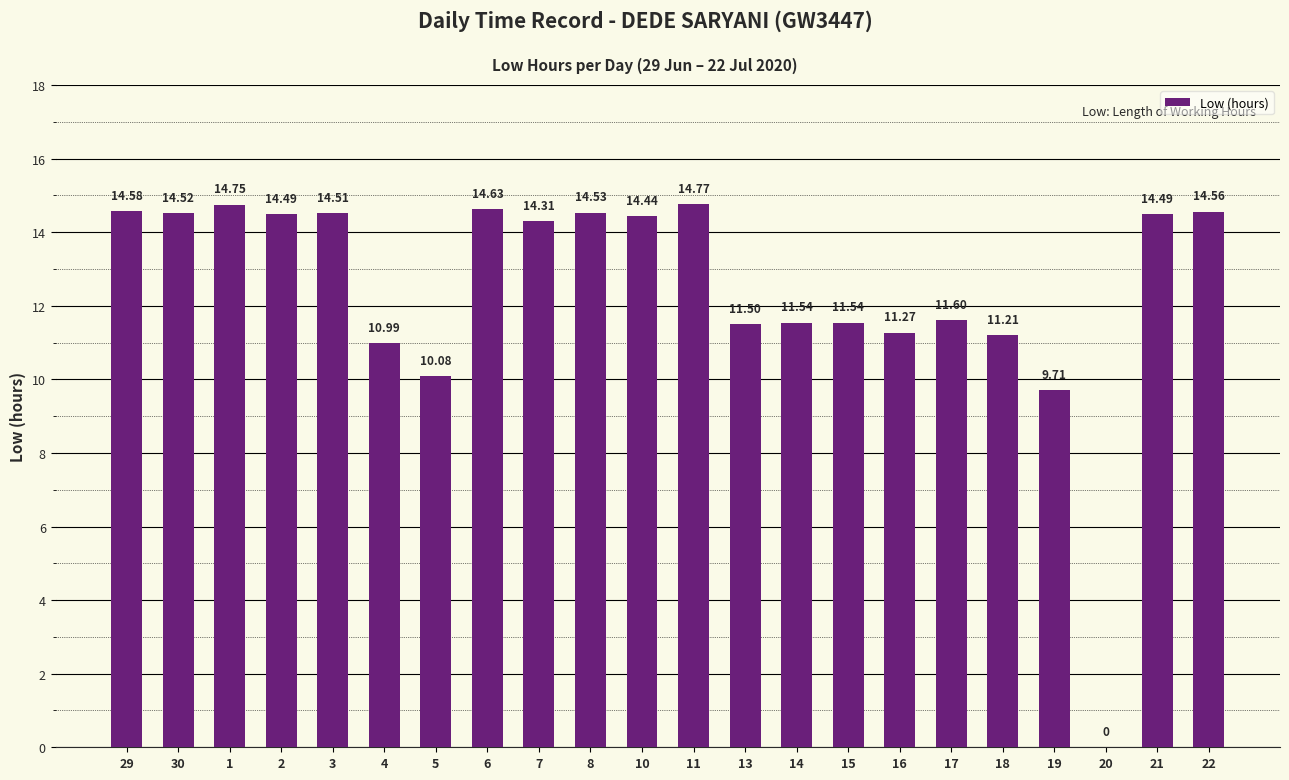

What is the sum of all values?

274.0